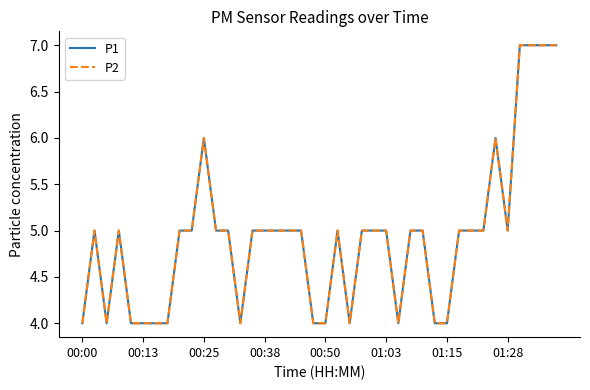

Does the chart have visible grid lines?

No